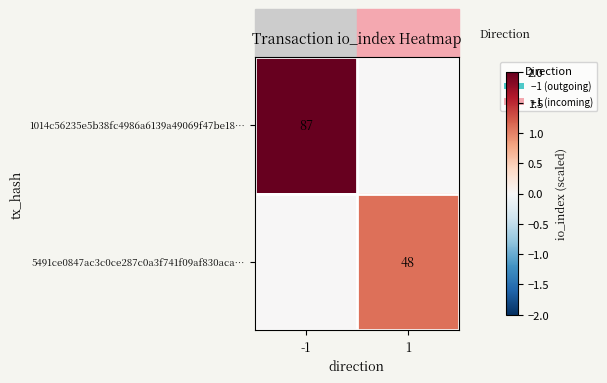

The value of 1014c56235e5b38fc4986a6139a49069f47be18… at -1 is 87. True or false?

True